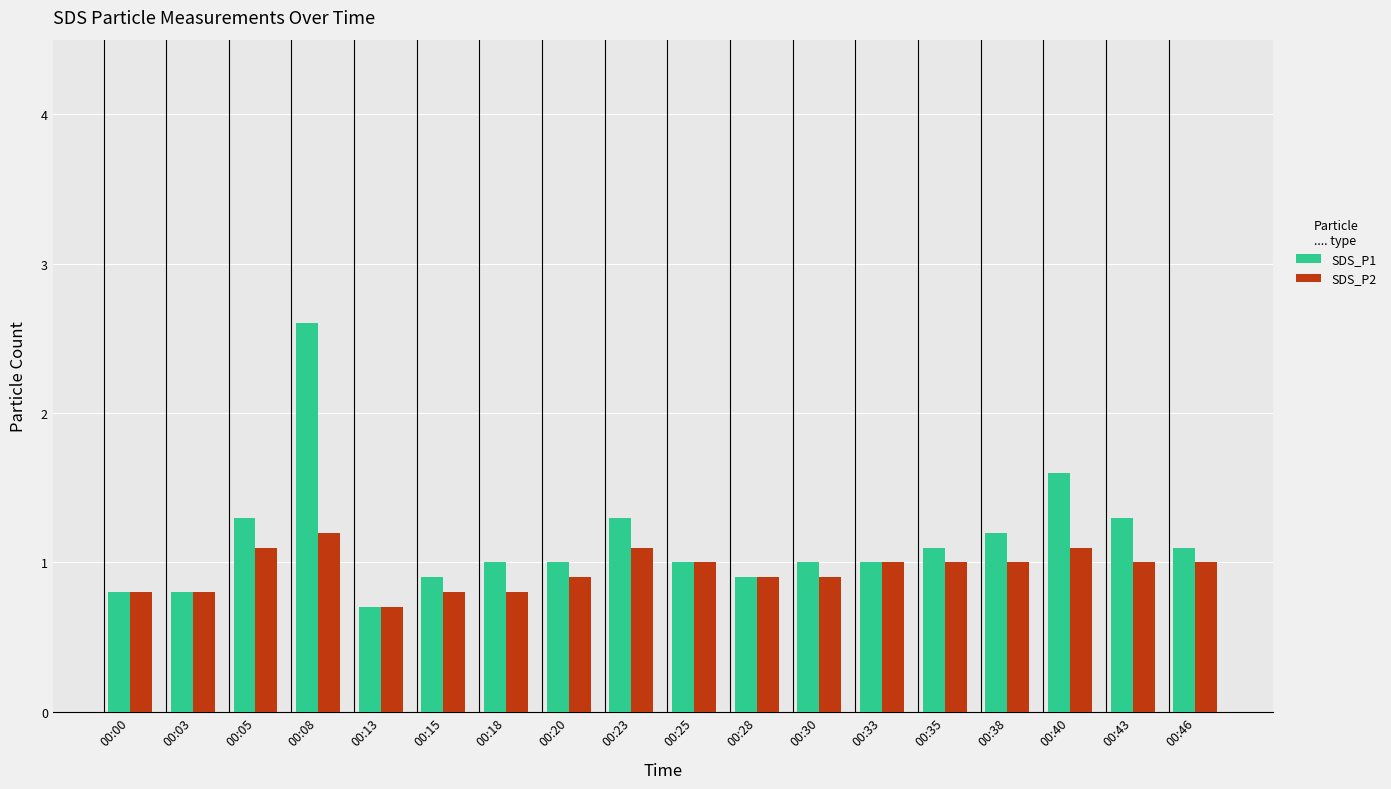

What is the difference between the SDS_P1 values at 00:13 and 00:25?

0.3